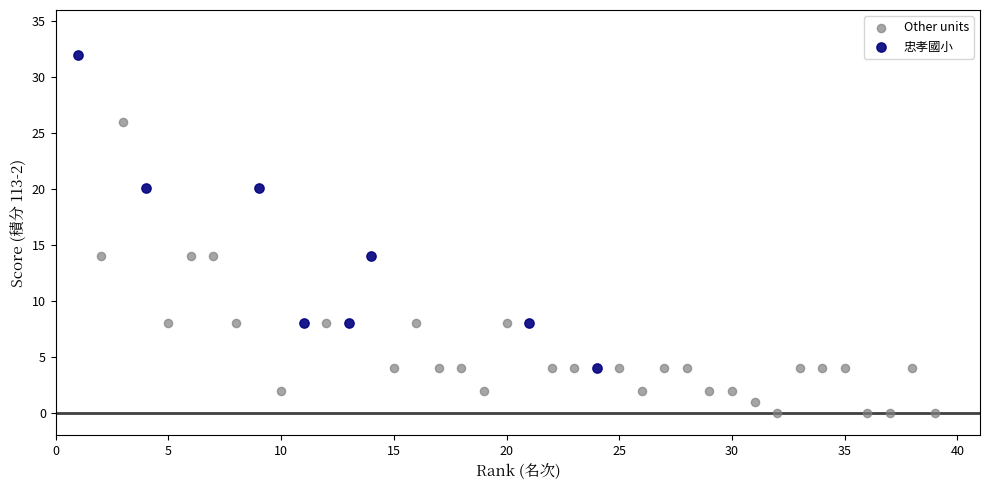

Which series contains the lowest Y value?

Other units